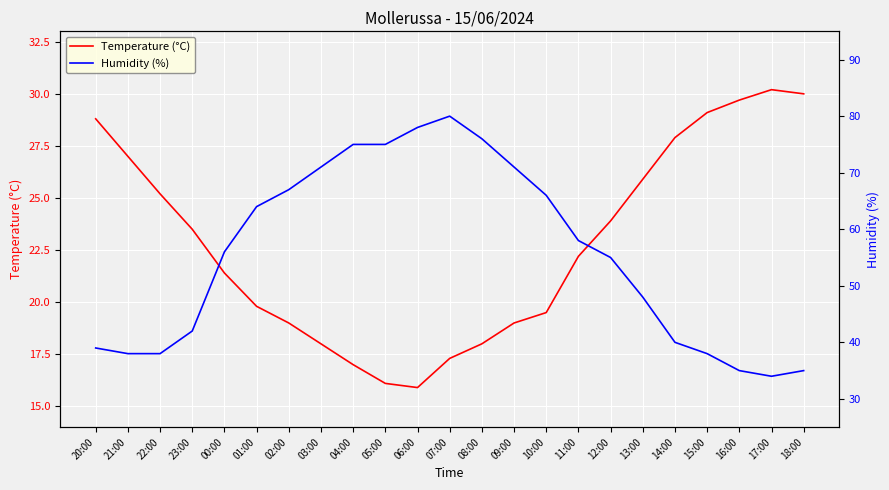

How many lines are shown in the chart?

2